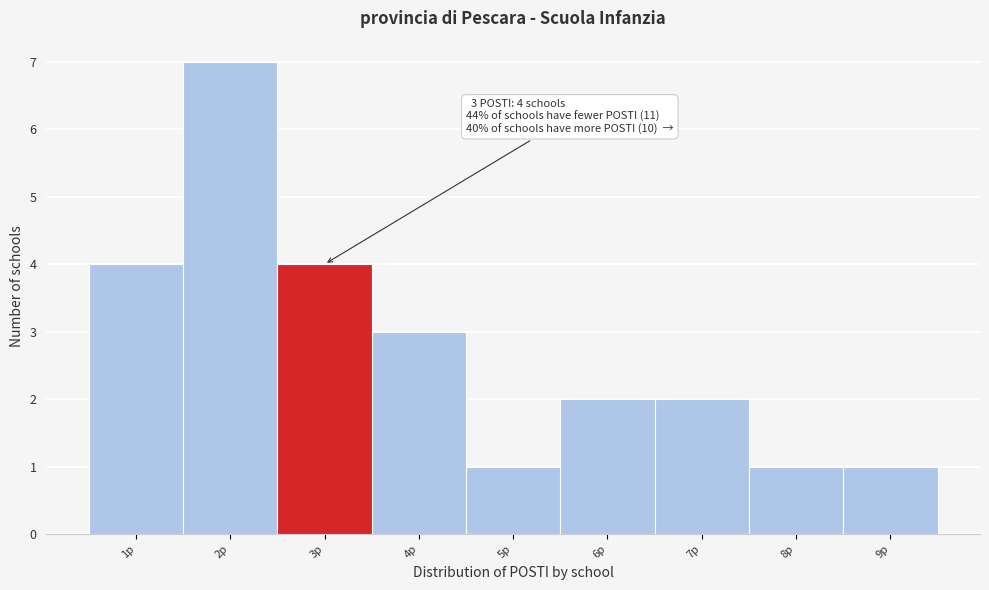

Which range on the x-axis has the tallest bar?

1.5 to 2.5